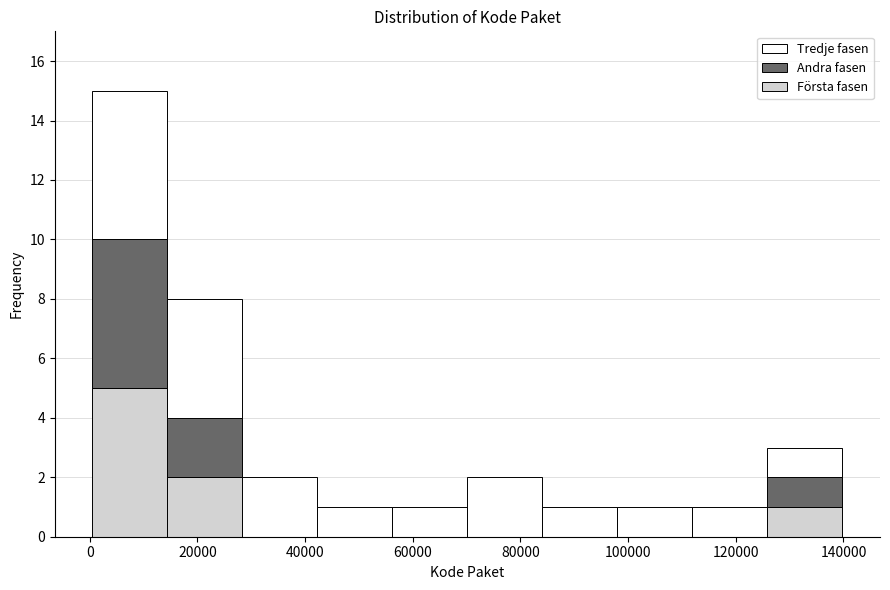

Reading left to right, transcribe this chart: for each stacked bar, give the range it covers on the x-axis and its total height. Neither the bar edges nor the heights are printed on the chart, so give them approximately, as read against the axes.

0 to 14000: 15
14000 to 28000: 8
28000 to 42000: 2
42000 to 56000: 1
56000 to 70000: 1
70000 to 84000: 2
84000 to 98000: 1
98000 to 112000: 1
112000 to 126000: 1
126000 to 140000: 3